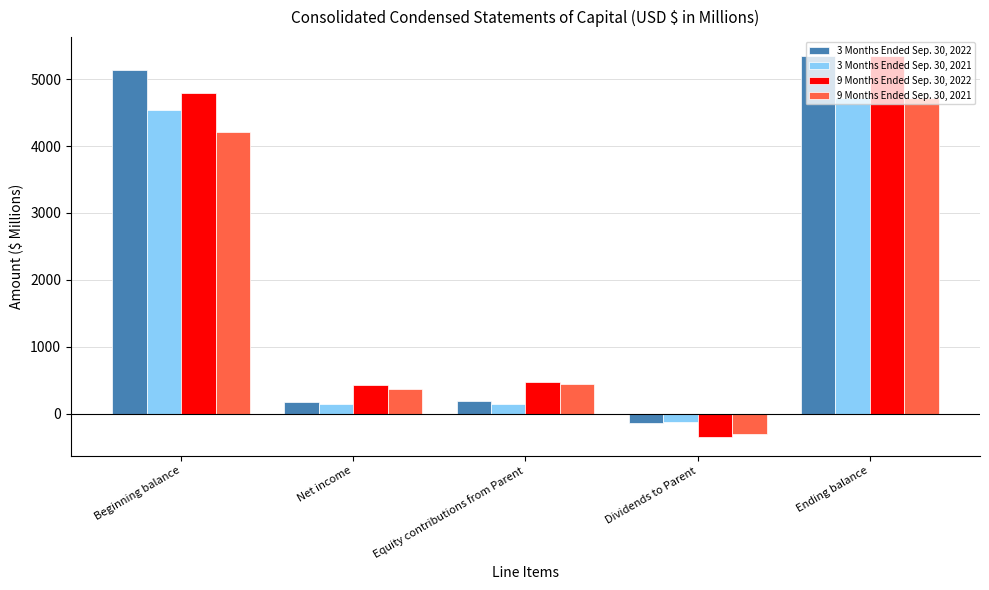

Is it true that 3 Months Ended Sep. 30, 2022 equals 1573 at Beginning balance?

False